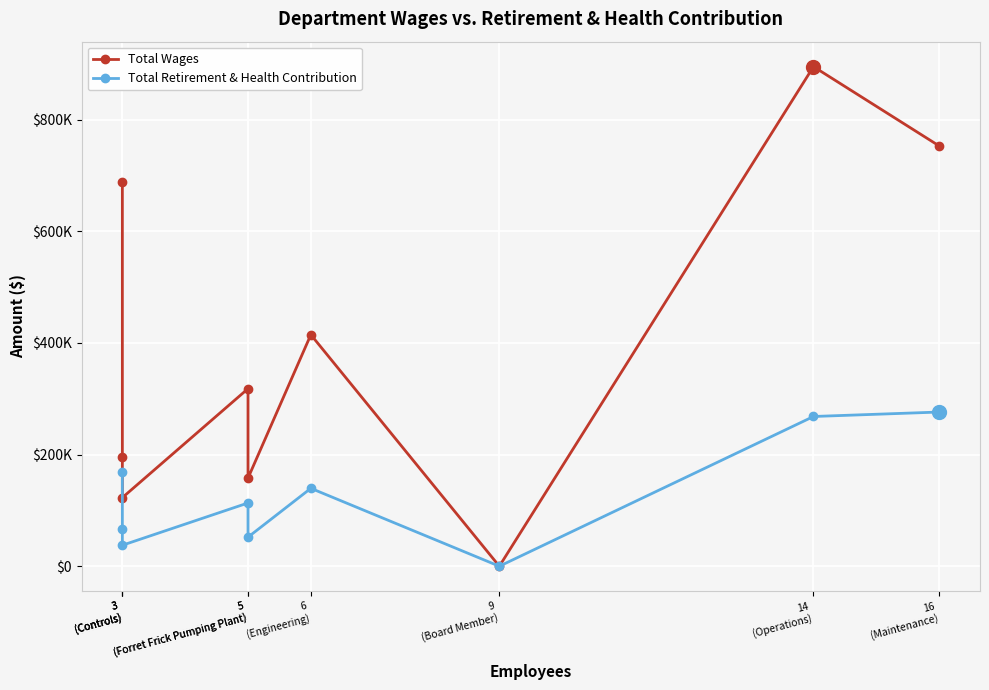

True or false: Total Wages and Total Retirement & Health Contribution intersect in this chart.

False